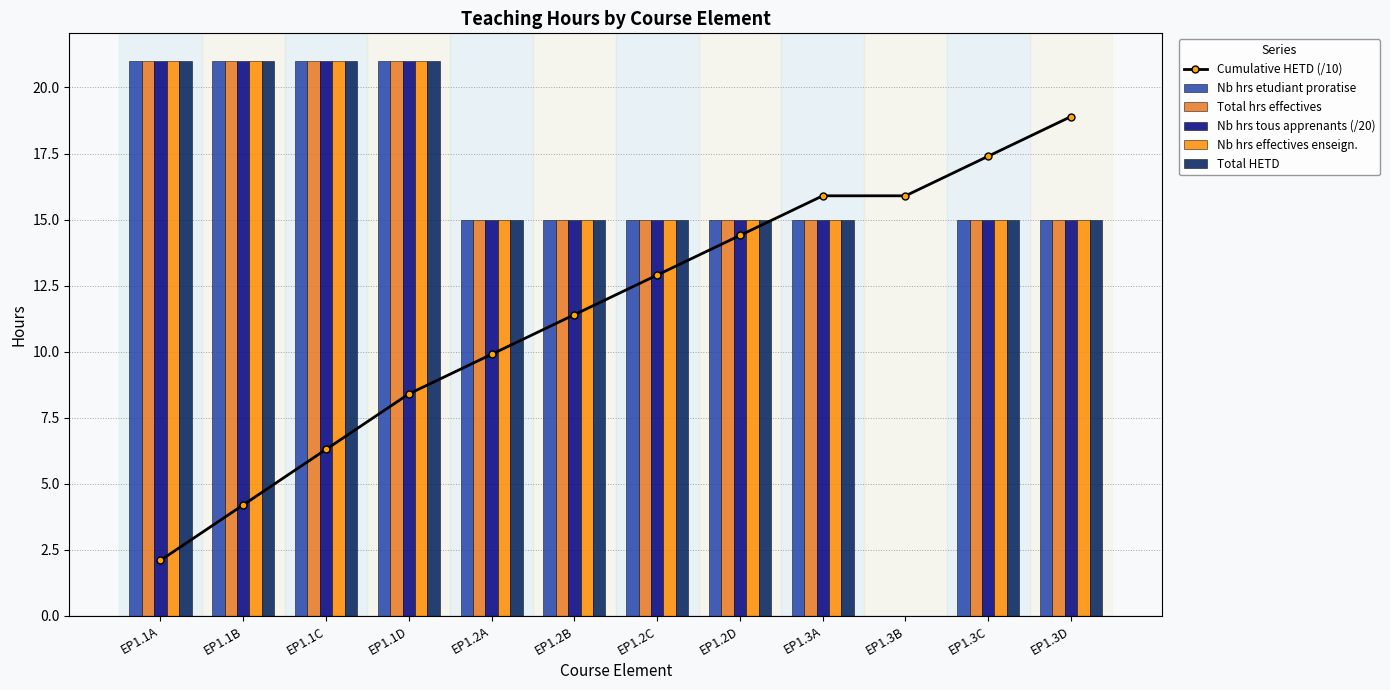

Between EP1.3C and EP1.2A, which is larger?

EP1.3C